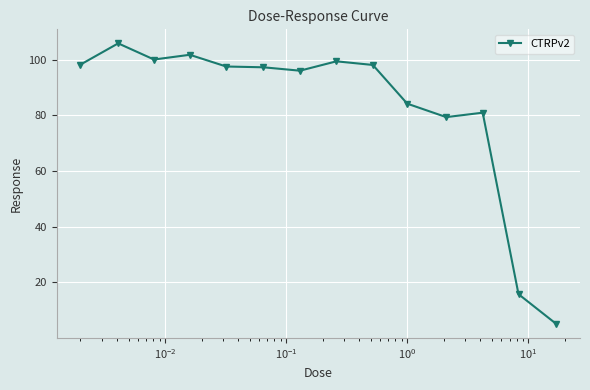

How many lines are shown in the chart?

1